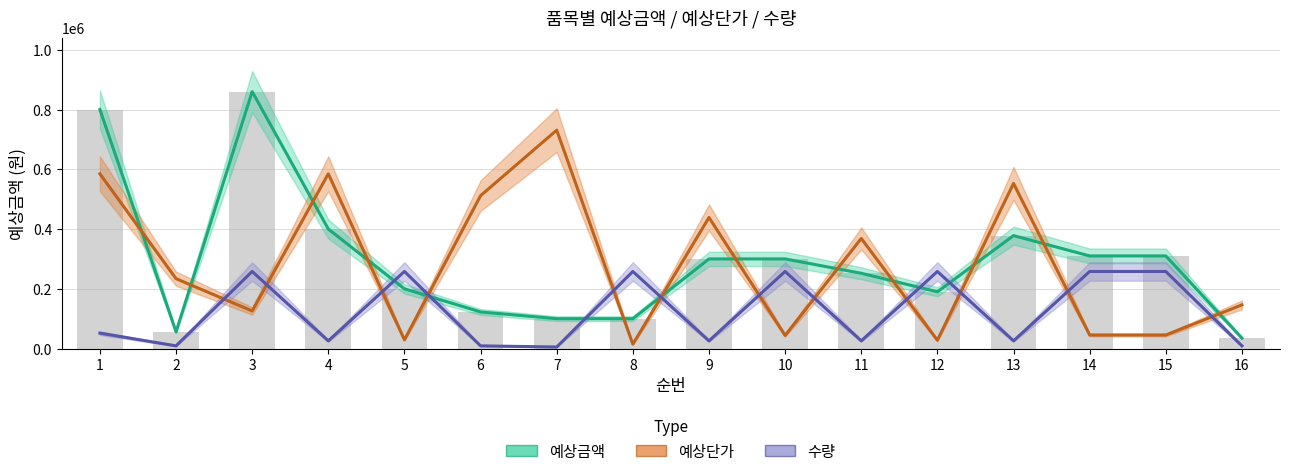

What is the sum of all 수량 values?

1993050